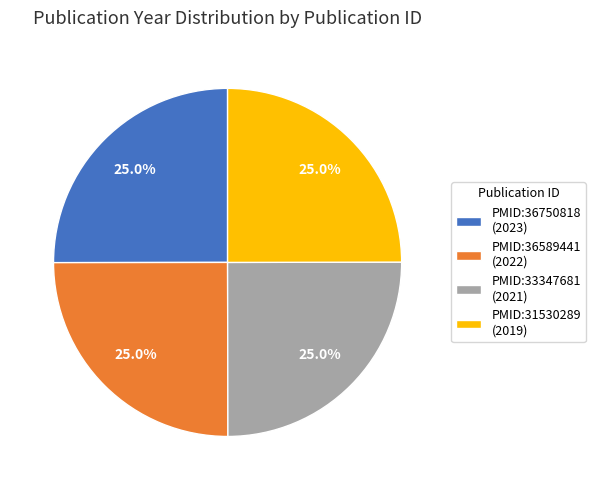

How much of the chart is everything except PMID:33347681 (2021)?

75.0%